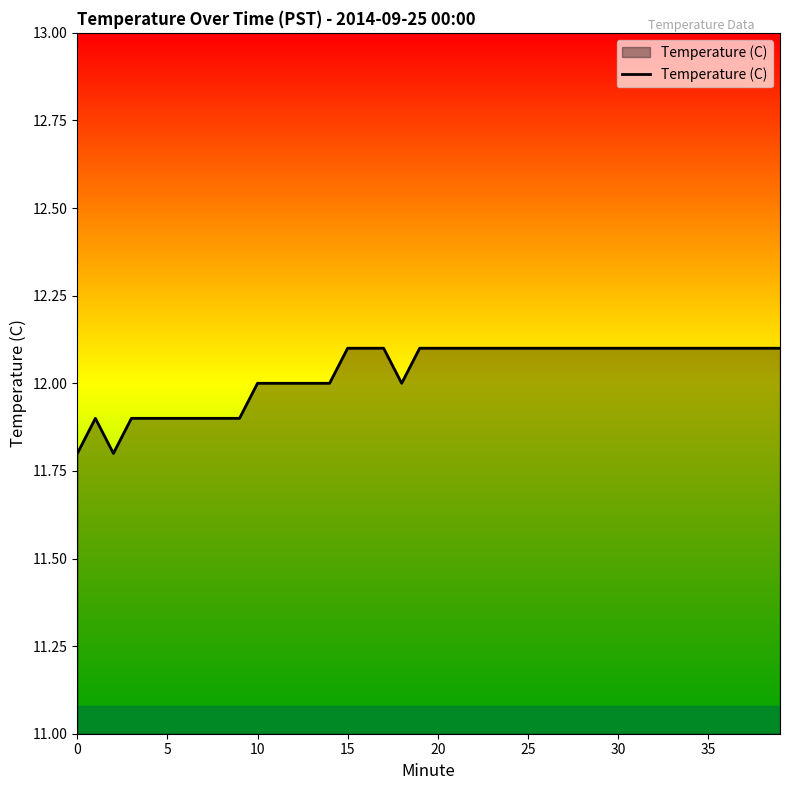

What is the smallest value displayed?

11.8